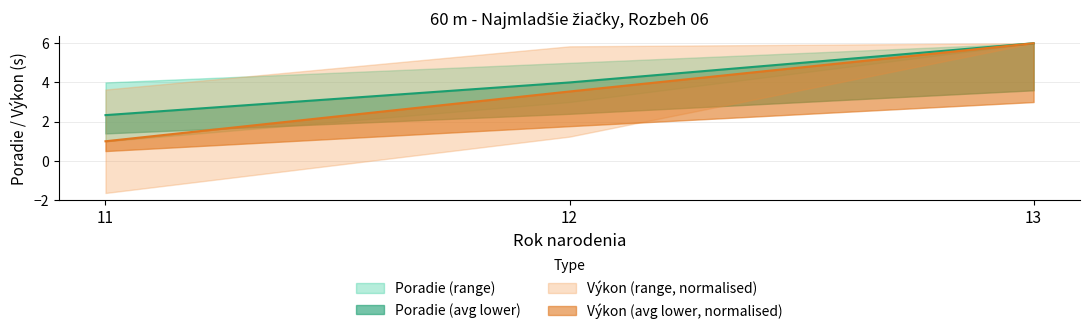

Is this an area chart (filled region under the line)?

No